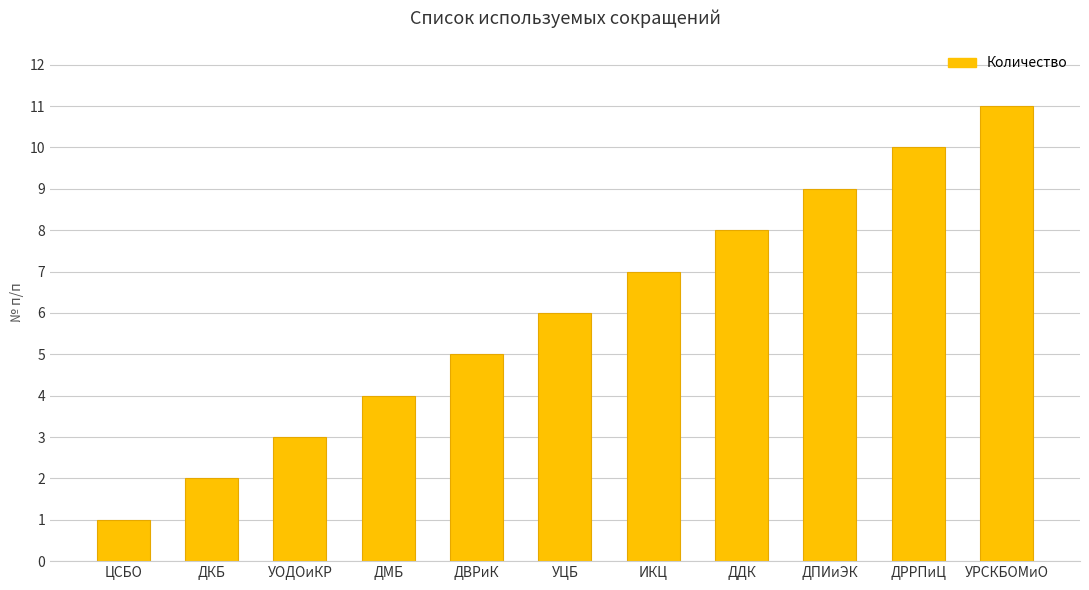

Reading left to right, extract all data points from this chart.

1	2	3	4	5	6	7	8	9	10	11